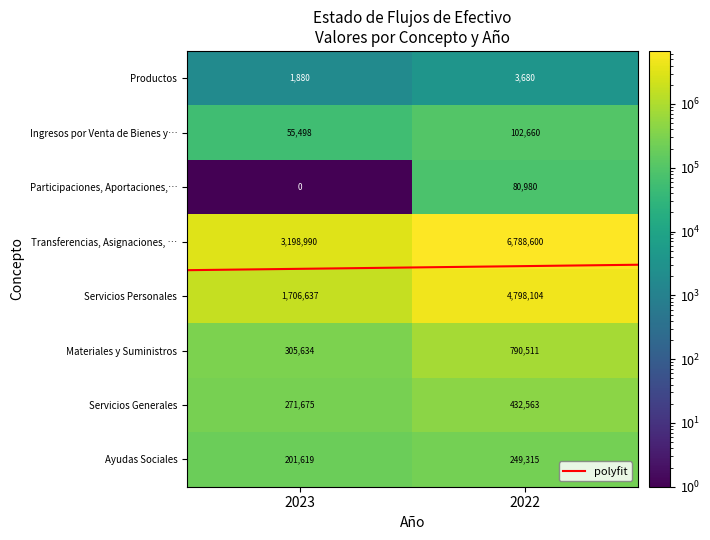

True or false: Materiales y Suministros has a value of 441927.3 at 2023.

False